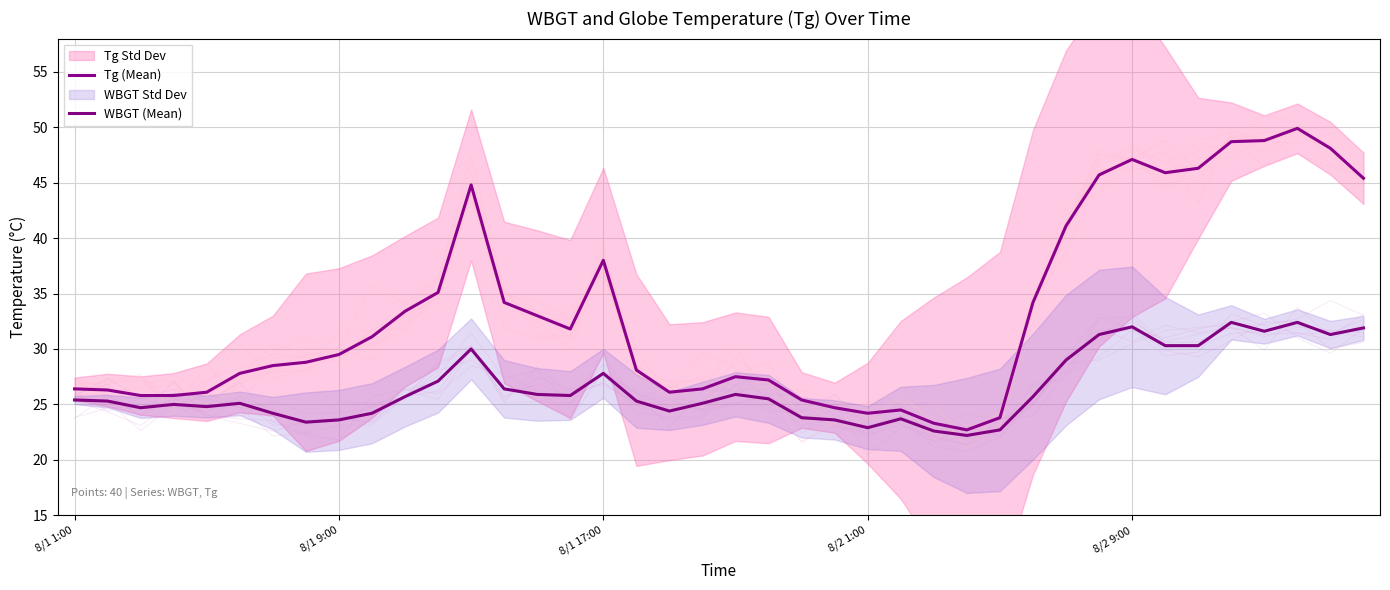

How many values in the Tg (Mean) series exceed 29?

20